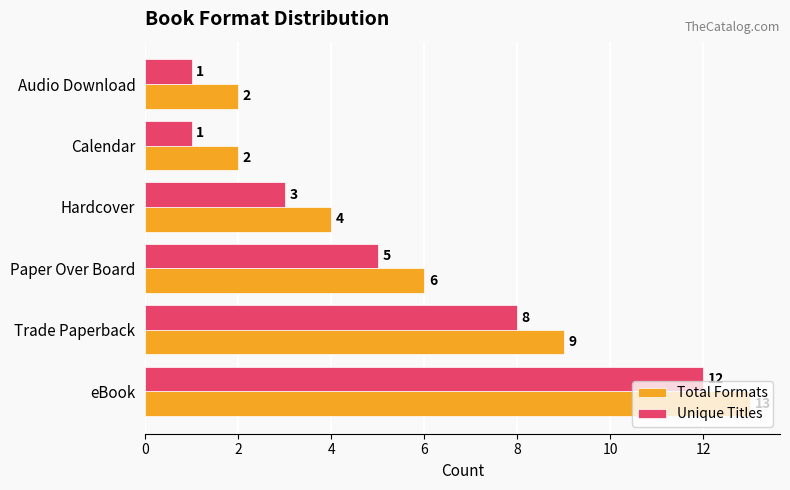

What is the greatest value displayed?

13